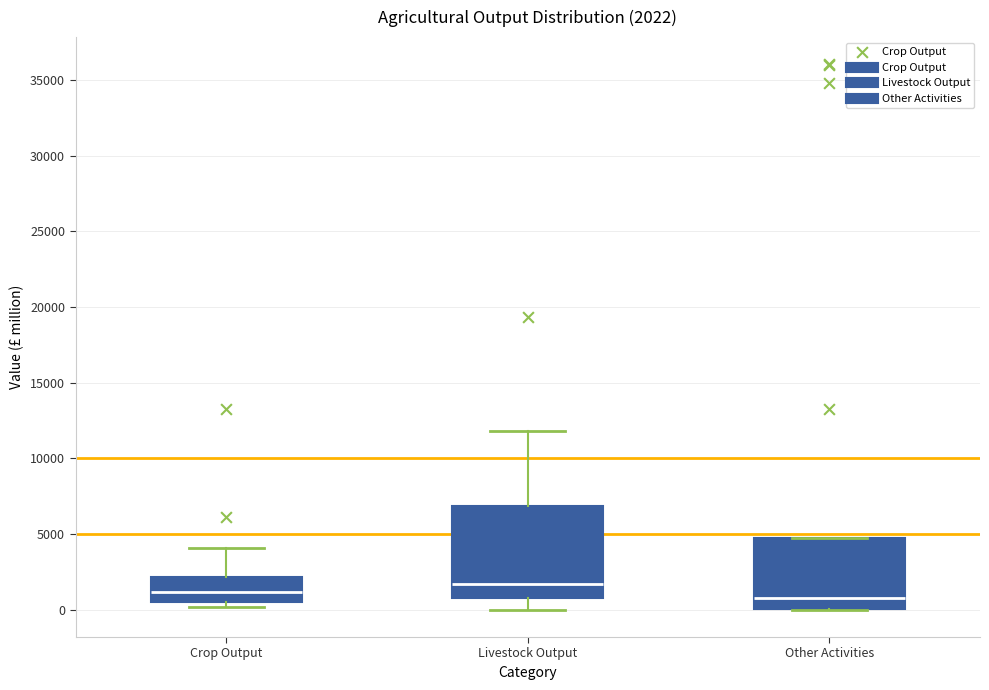

Comparing the boxes themselves (not the whiskers), which one is the tallest?

Livestock Output